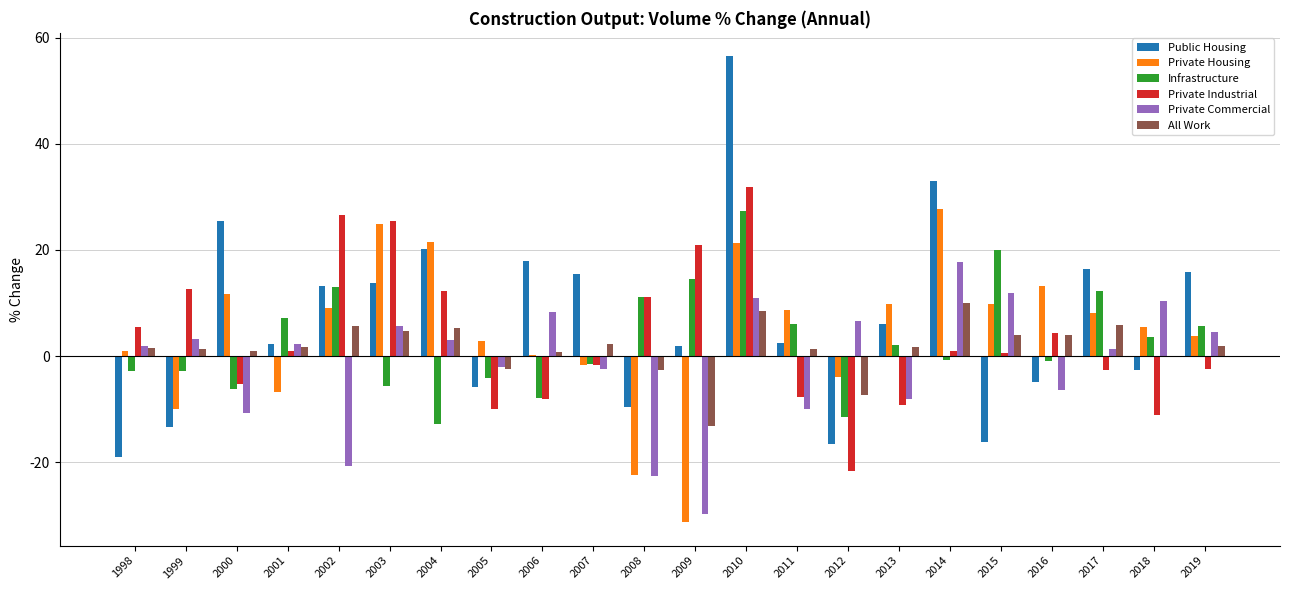

Is it true that Public Housing equals -28.7 at 2015?

False